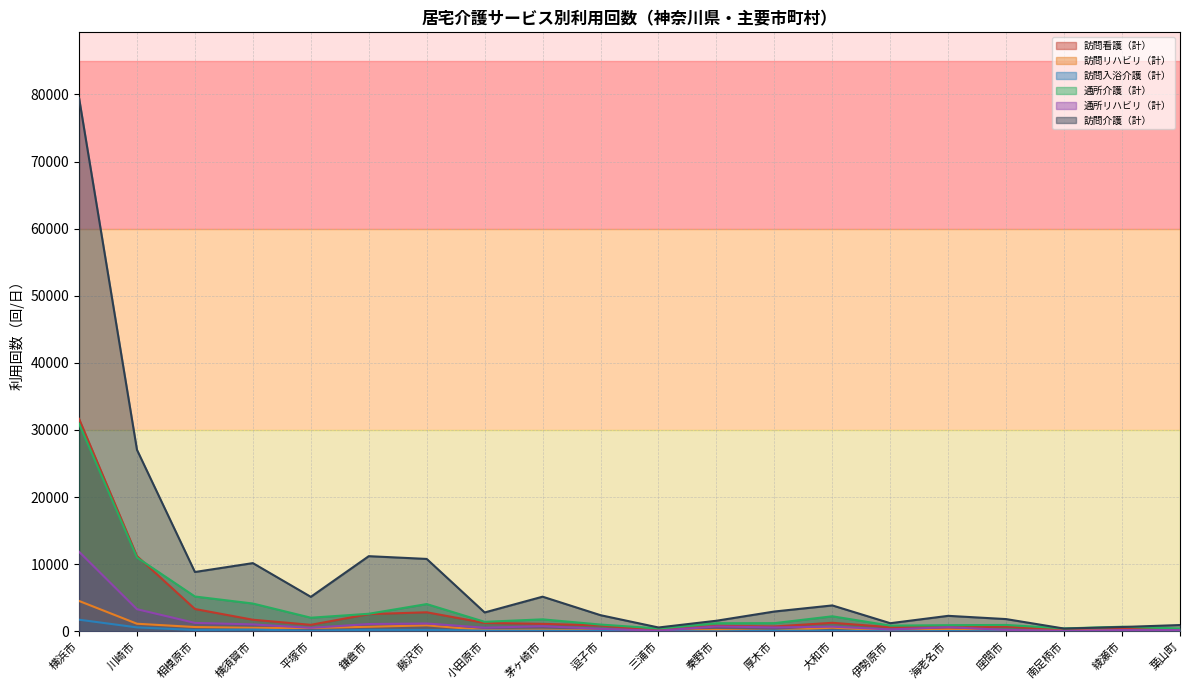

True or false: 訪問介護（計） and 通所リハビリ（計） intersect in this chart.

False